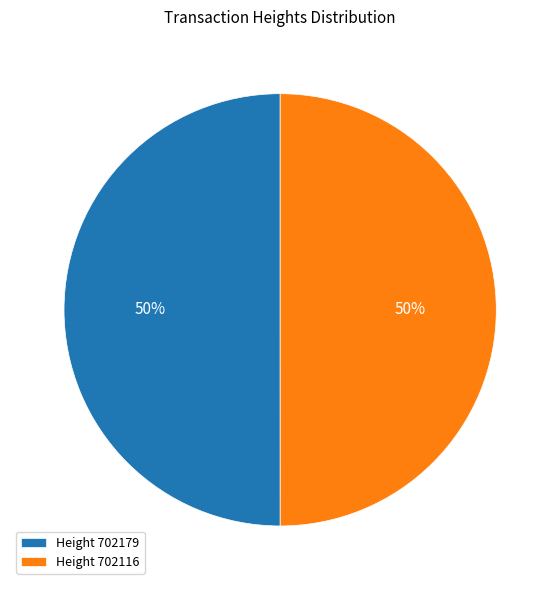

How many slices are in this pie chart?

2